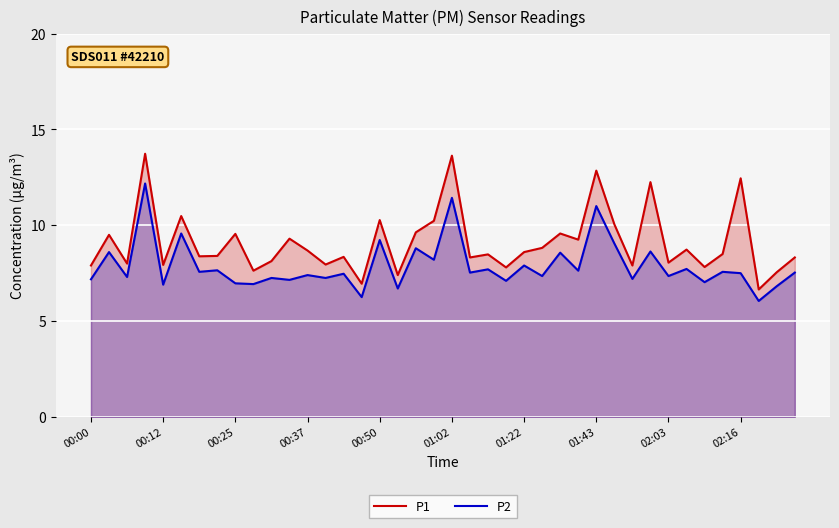

What is the maximum value for P1?

13.7